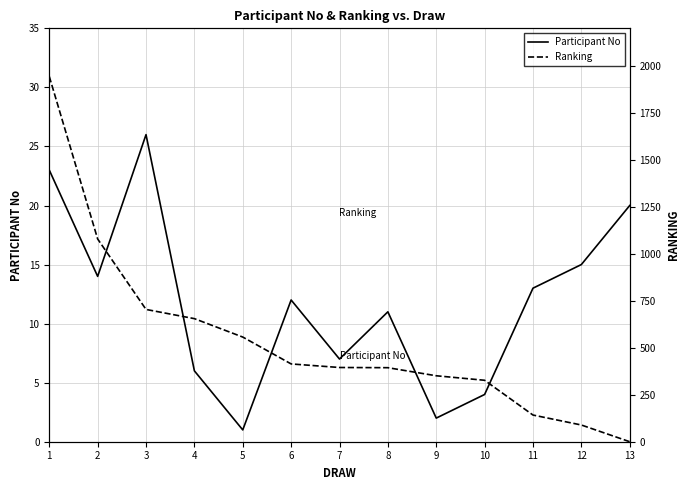

Which series has the largest range (max minus min)?

Ranking